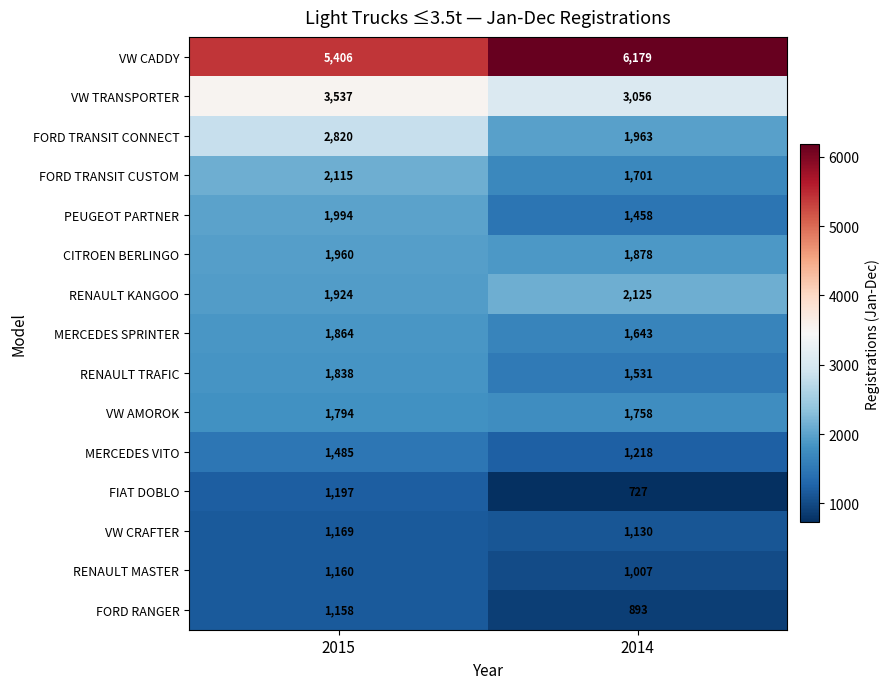

The VW AMOROK series shows 1072 at 2014. True or false?

False